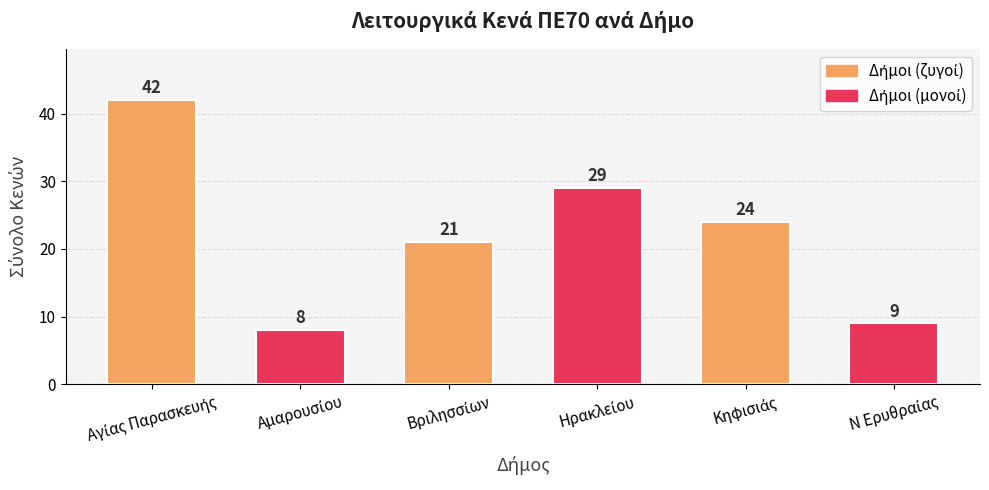

What is the maximum value shown in the chart?

42